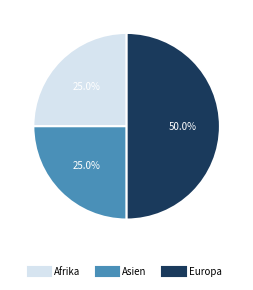

Is Afrika the majority of the pie?

No